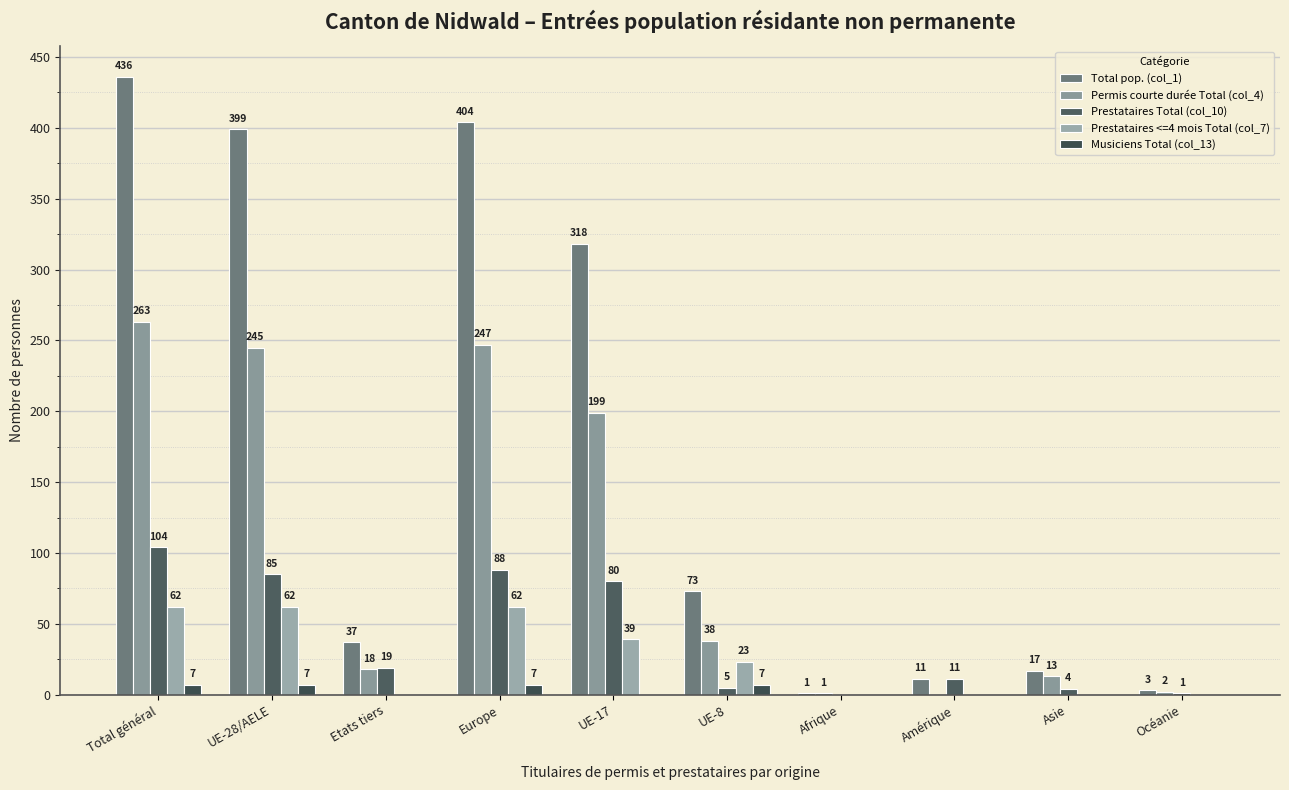

True or false: Prestataires <=4 mois Total (col_7) has a value of 43 at Total général.

False